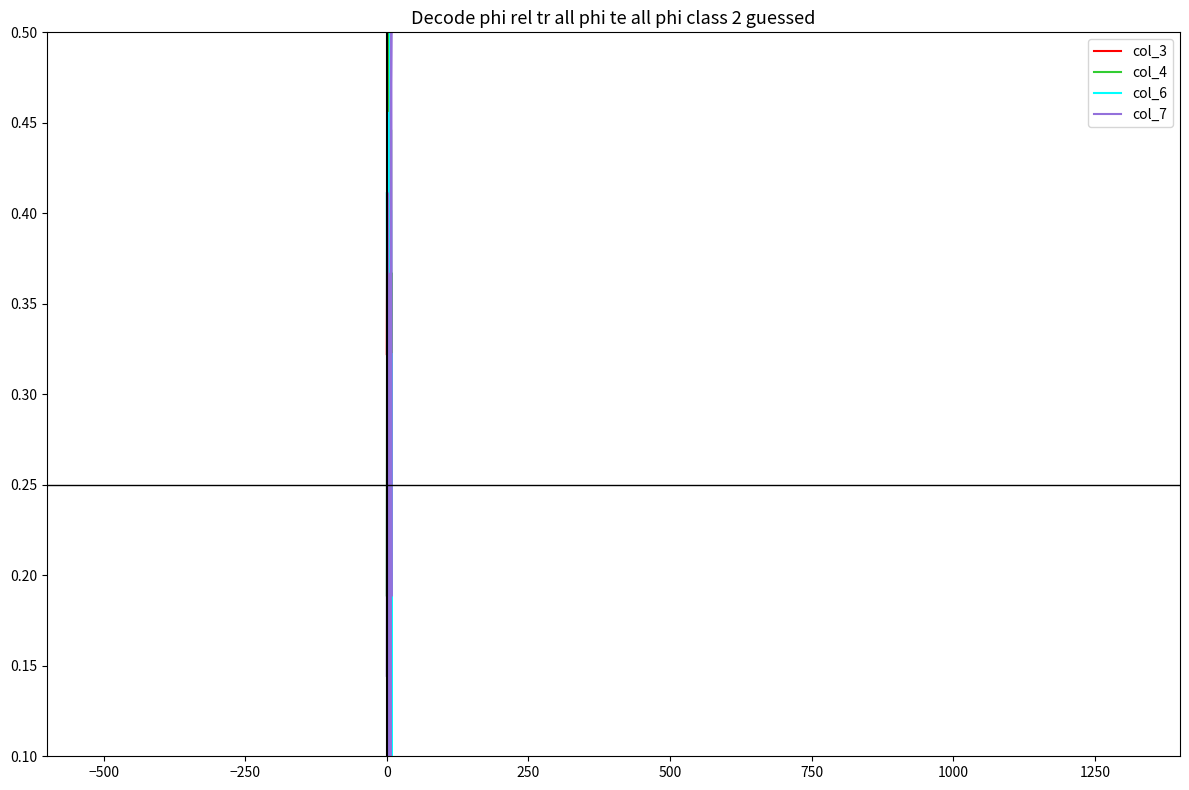

Count the col_7 values in the range 0 to 1.

19